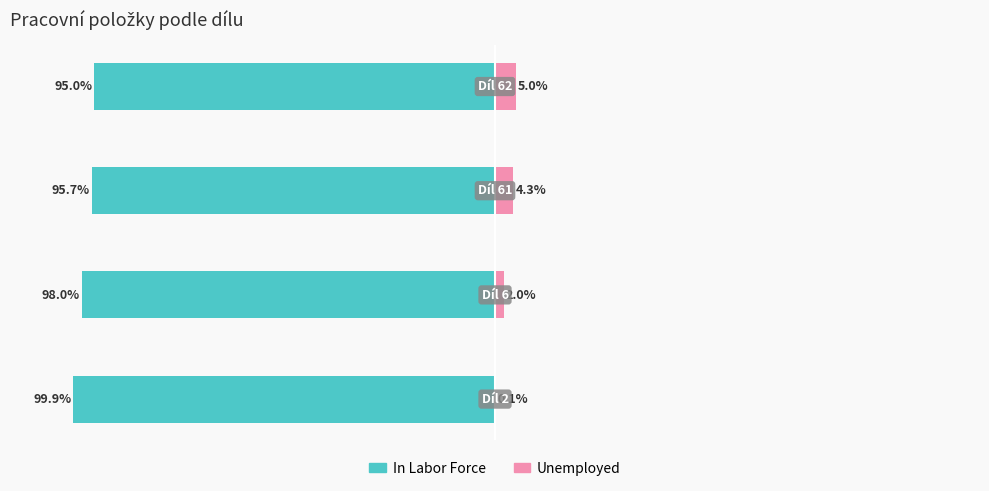

Reading left to right, extract all data points from this chart.

In Labor Force: -99.9	-98.0	-95.7	-95.0
Unemployed: 0.1	2.0	4.3	5.0